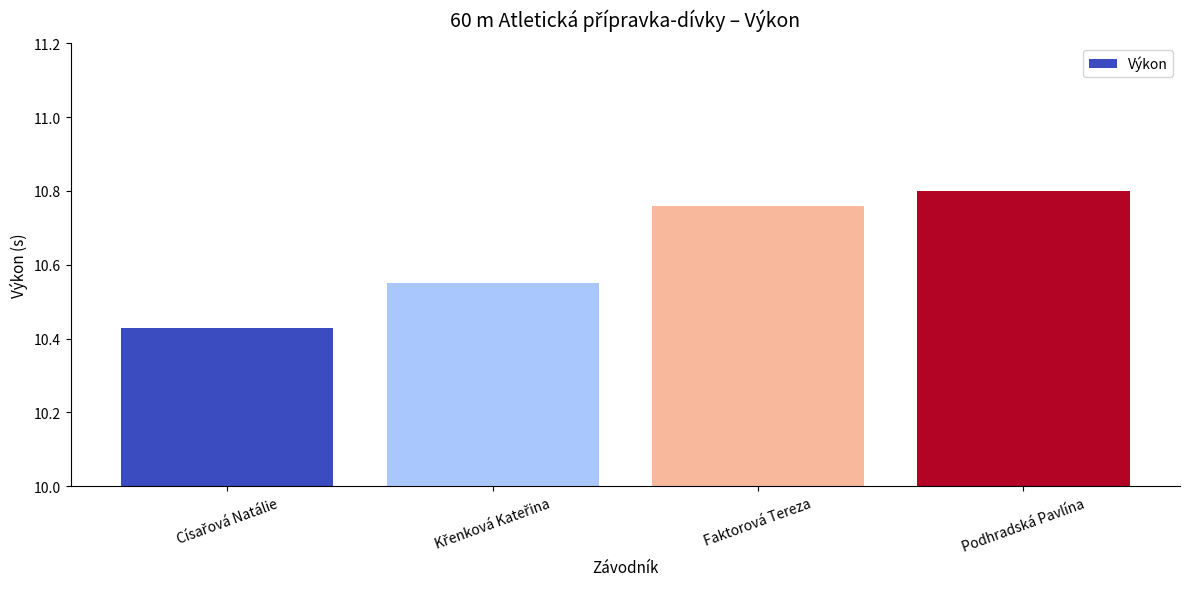

What is the label of the 4th bar from the left?

Podhradská Pavlína